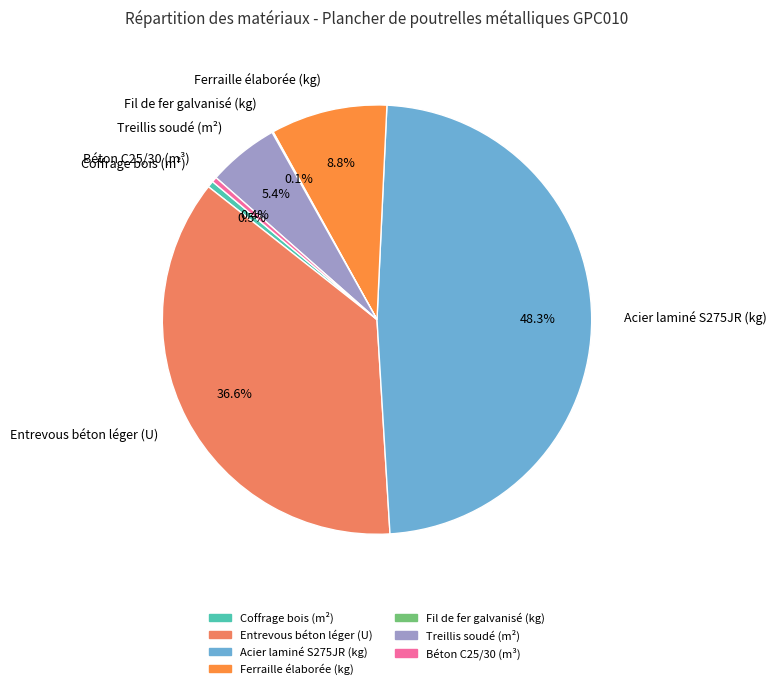

Which slice is the largest?

Acier laminé S275JR (kg)